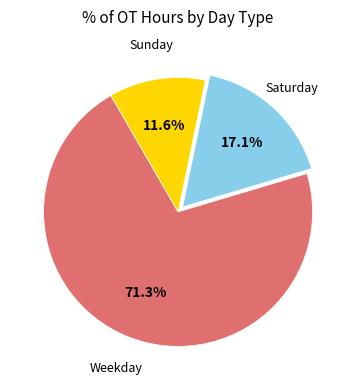

Does any single category account for the majority?

Yes